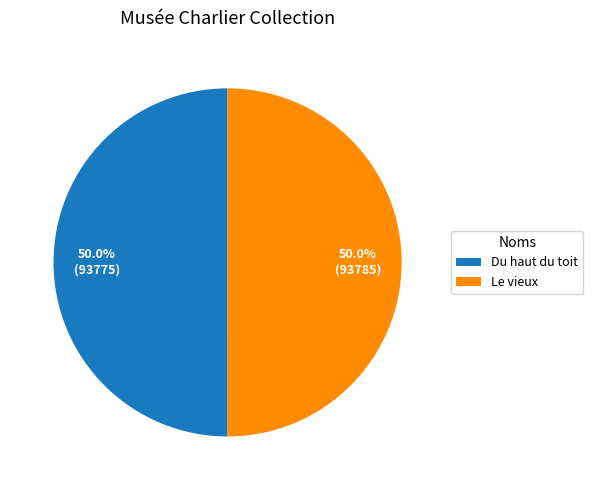

What is the ratio of the value at Du haut du toit to the value at Le vieux?

1.0